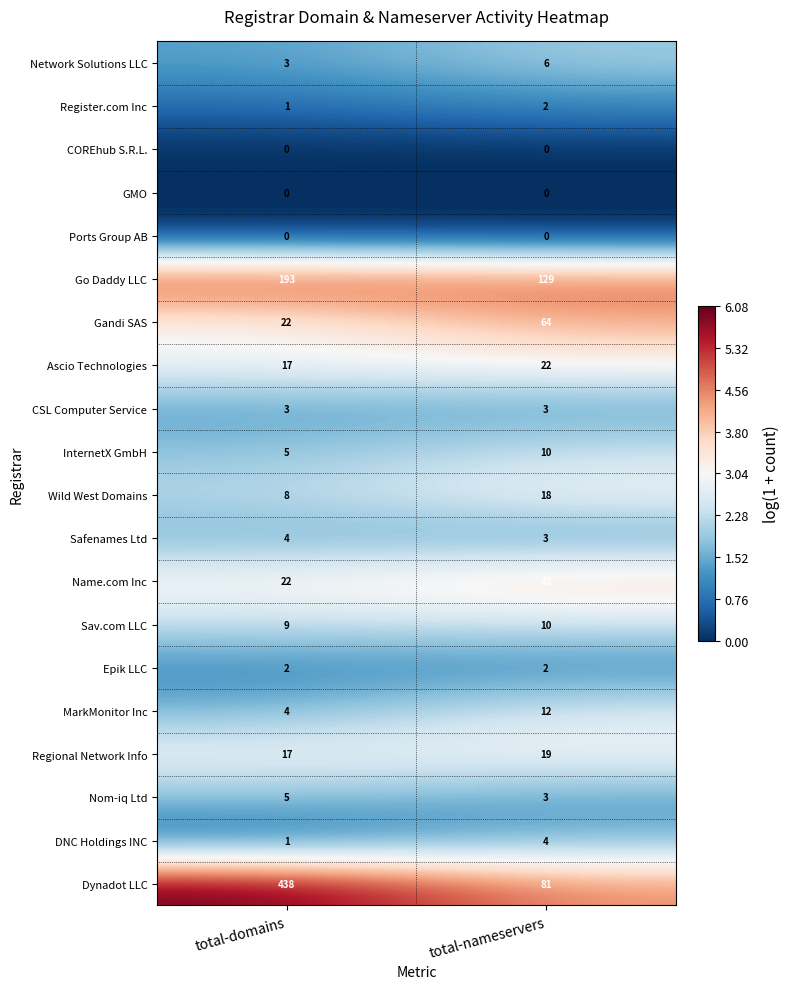

The value of Name.com Inc at total-nameservers is 43. True or false?

True